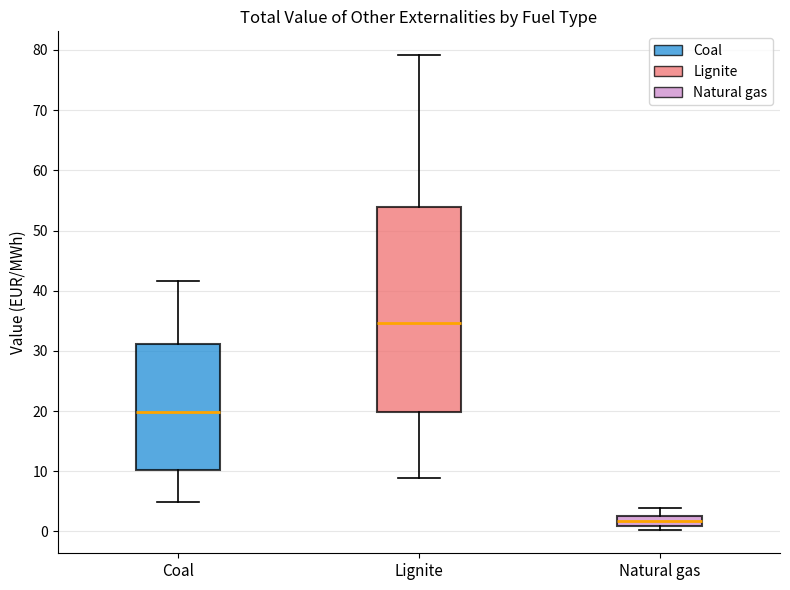

Reading left to right, read every box against the y-axis: the position of its median line, the range the box covers, and the ends of its whiskers. The values are not printed on the chart, so give them approximately, as read against the axis.

Coal: median 20, box 10 to 31, whiskers 5 to 42
Lignite: median 35, box 20 to 54, whiskers 9 to 79
Natural gas: median 2, box 1 to 3, whiskers 0 to 4